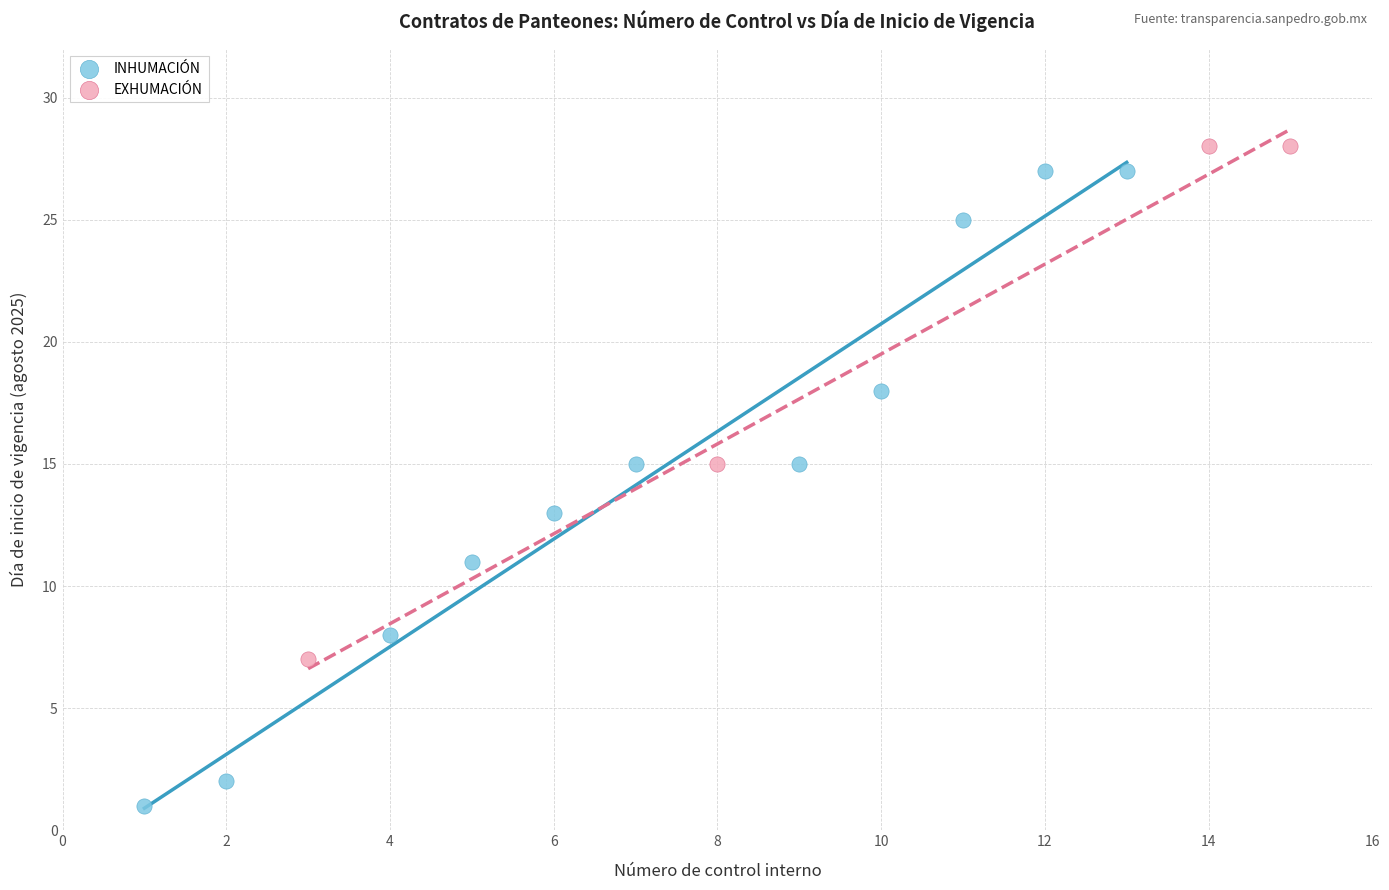

Which series reaches the maximum Y coordinate?

EXHUMACIÓN